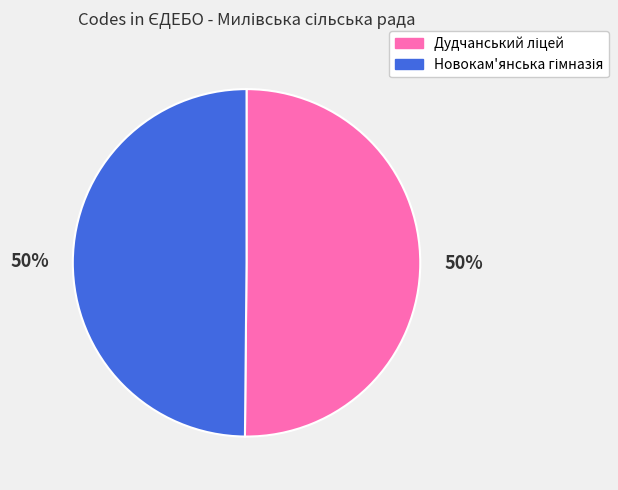

To the nearest percent, what is the average slice percentage?

50%